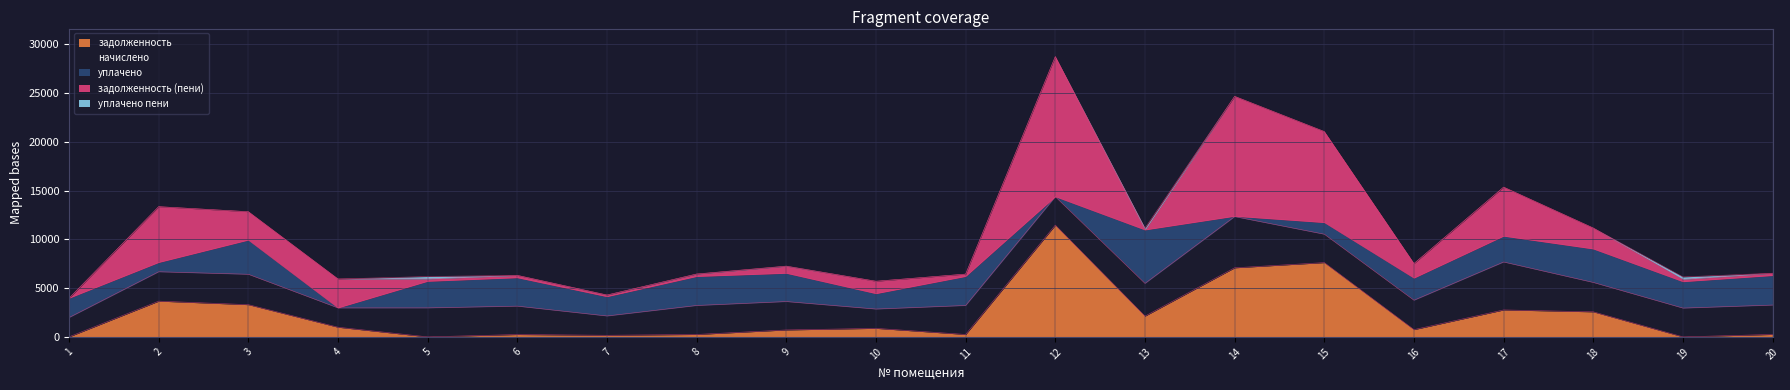

True or false: задолженность and задолженность (пени) intersect in this chart.

True